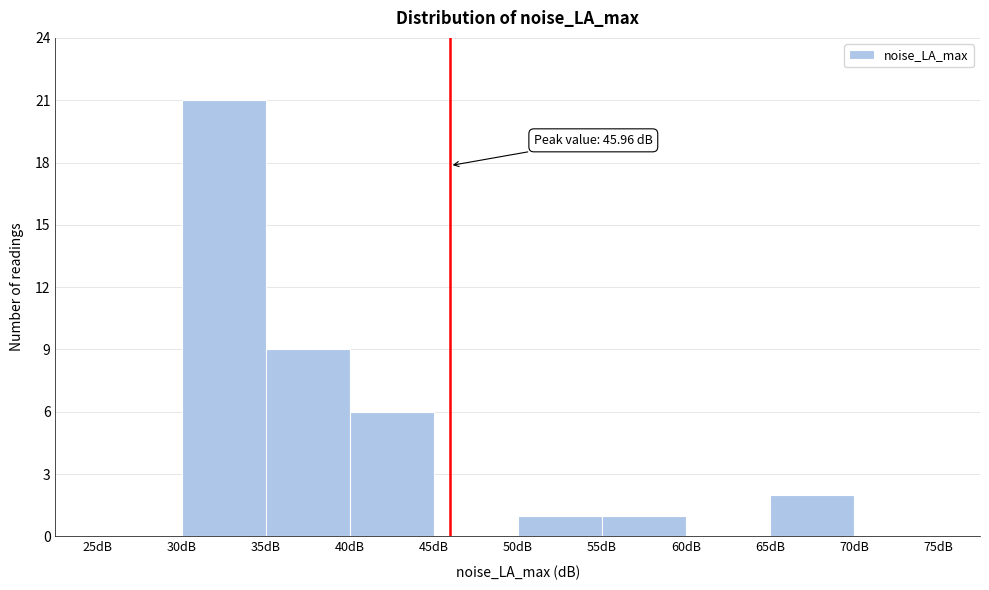

Over which range of the x-axis is the bar tallest?

30 to 35